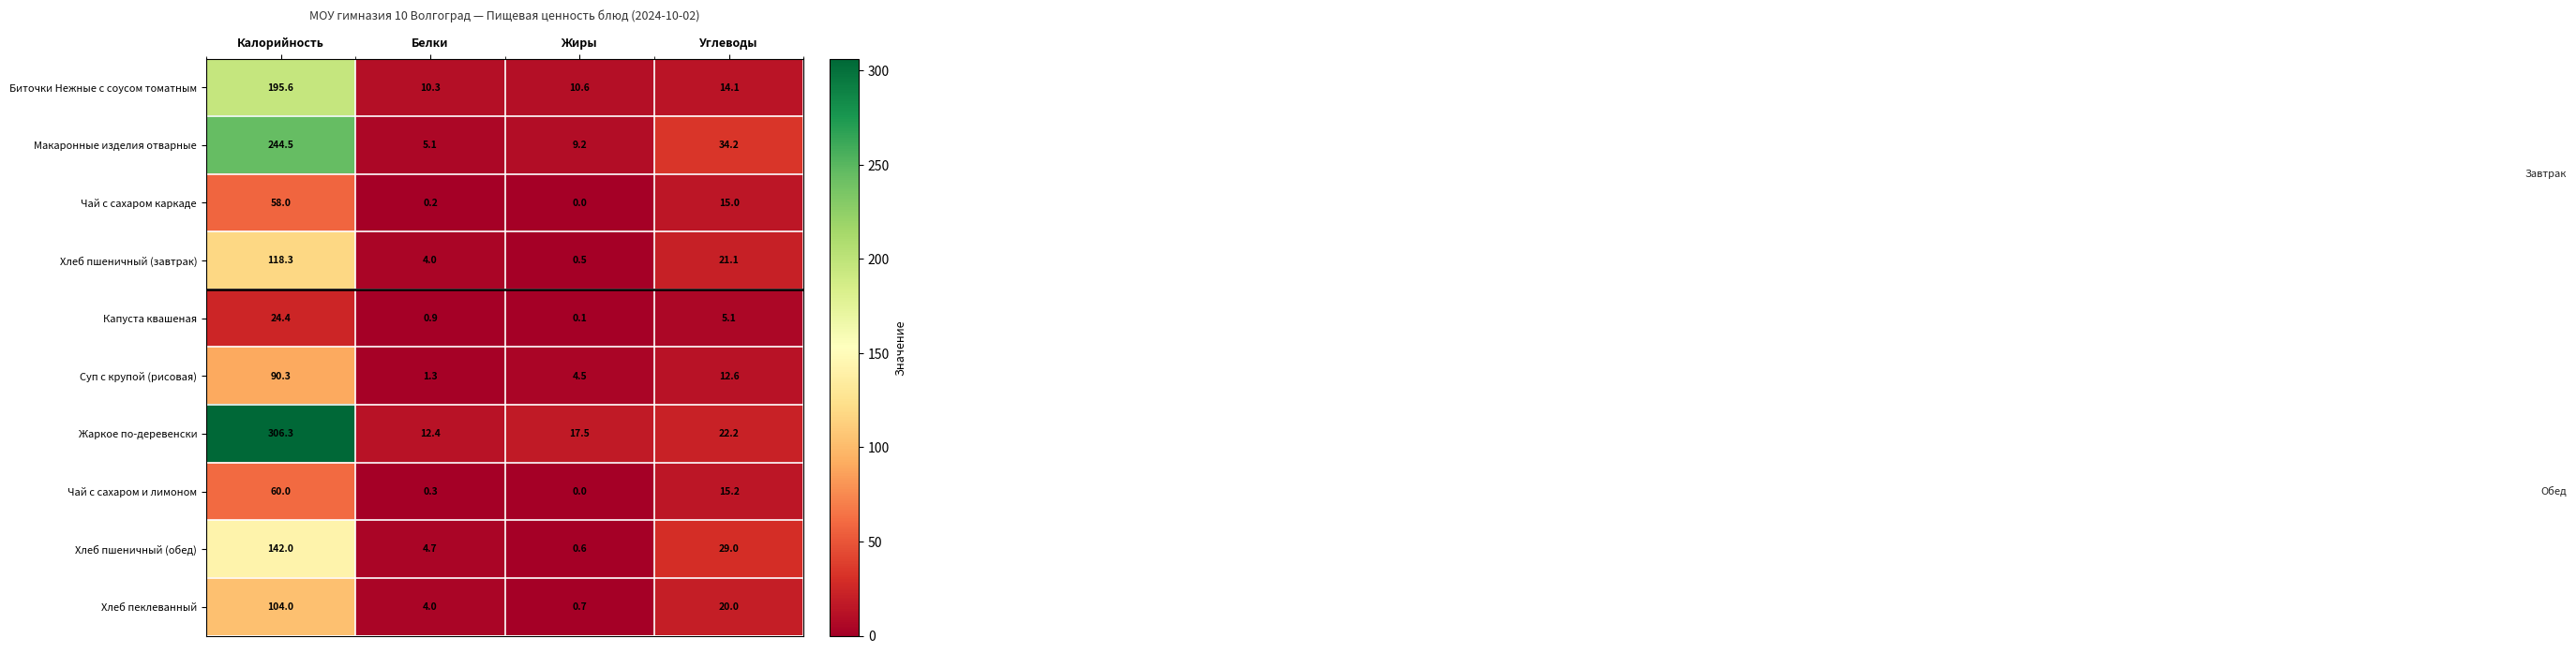

How many data points does each series have?

4